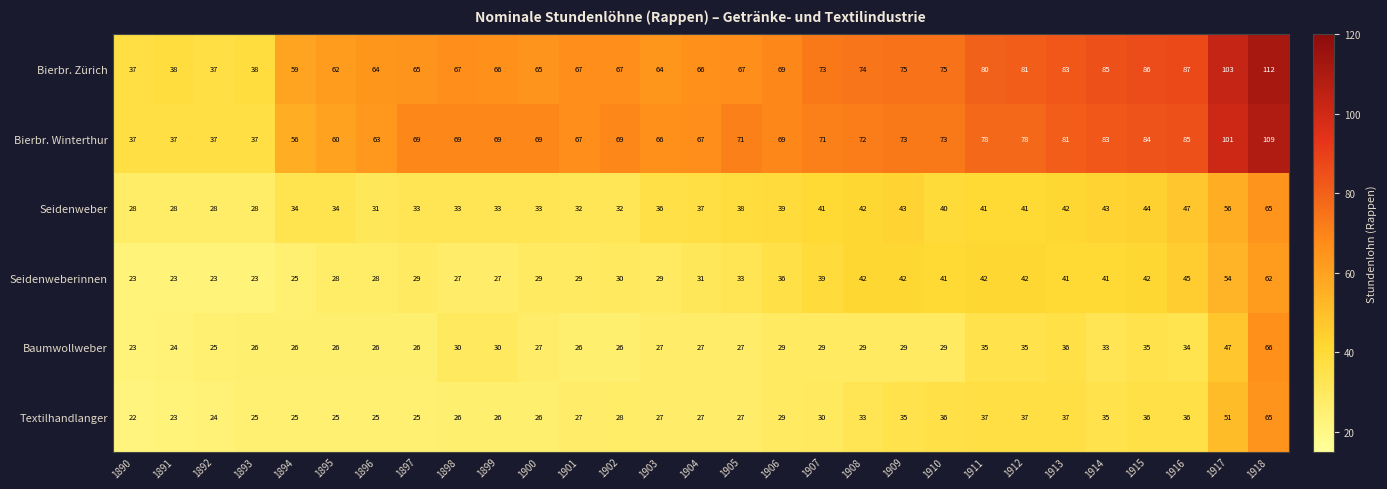

Count the number of categories in the chart.

29